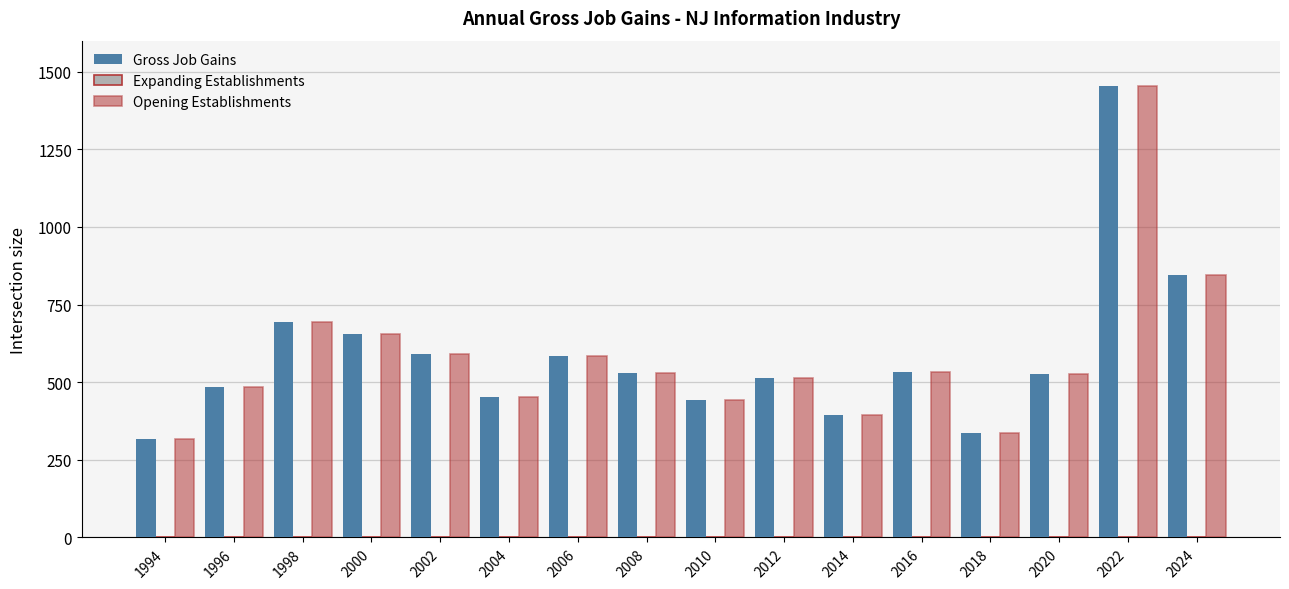

Which category has the highest value in the Gross Job Gains series?

2022